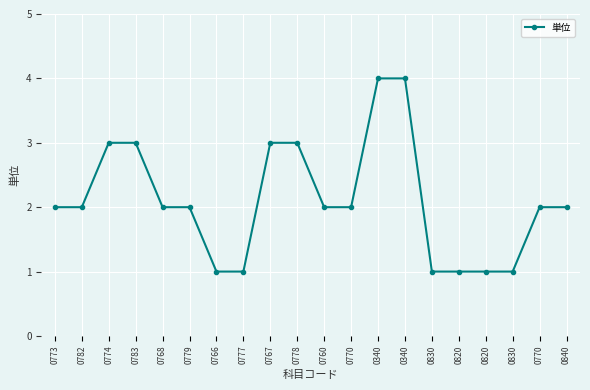

What is the change in value from 0820 to 0840?

+1